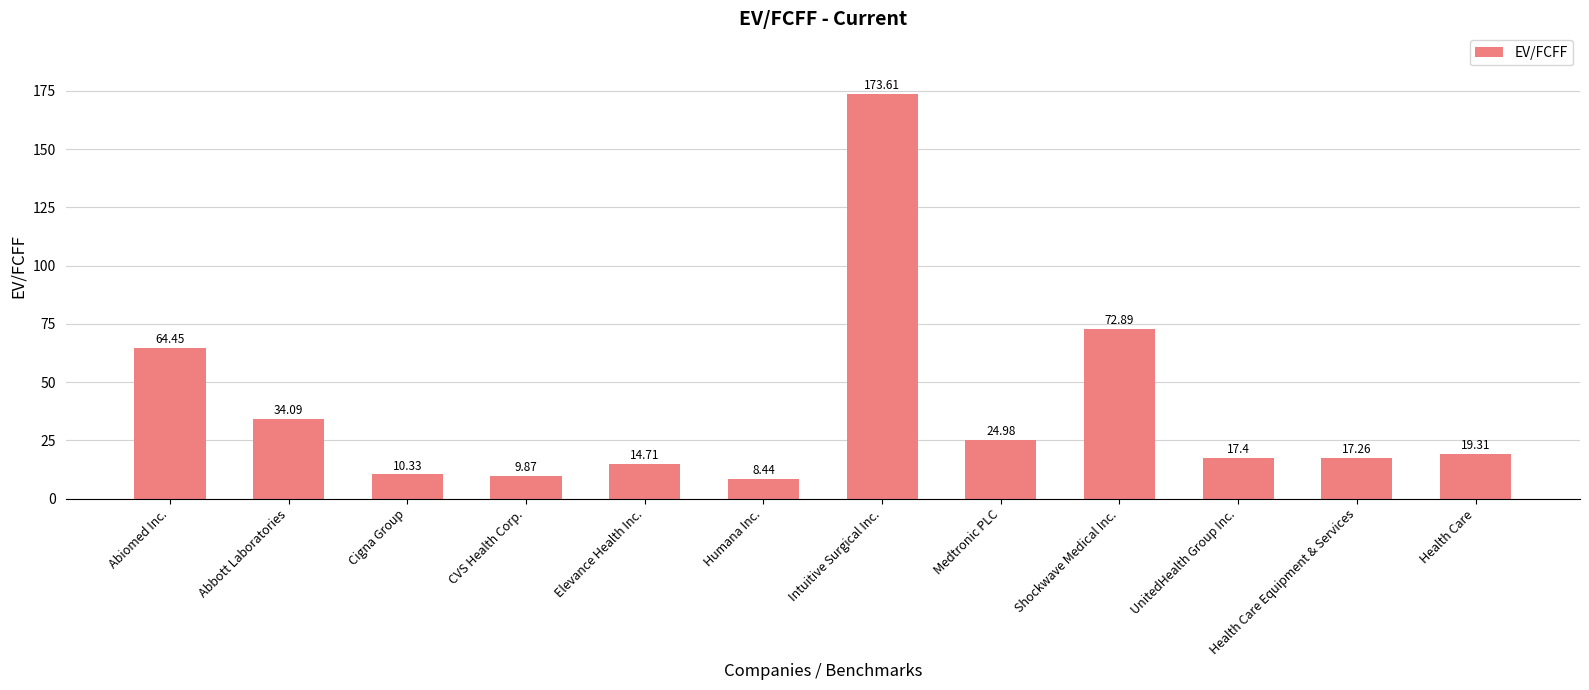

Does the chart contain stacked bars?

No